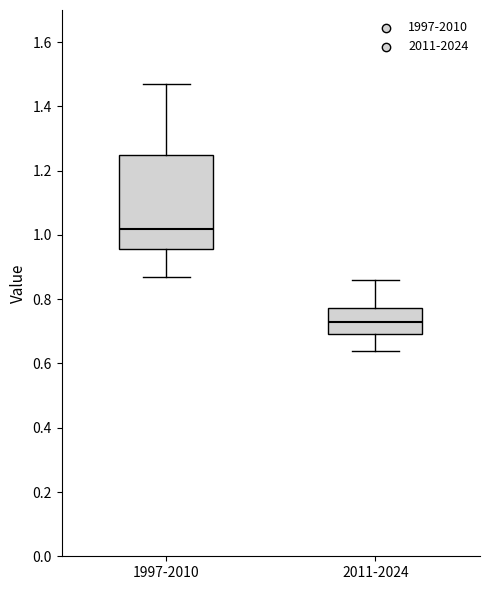

Comparing the boxes themselves (not the whiskers), which one is the tallest?

1997-2010